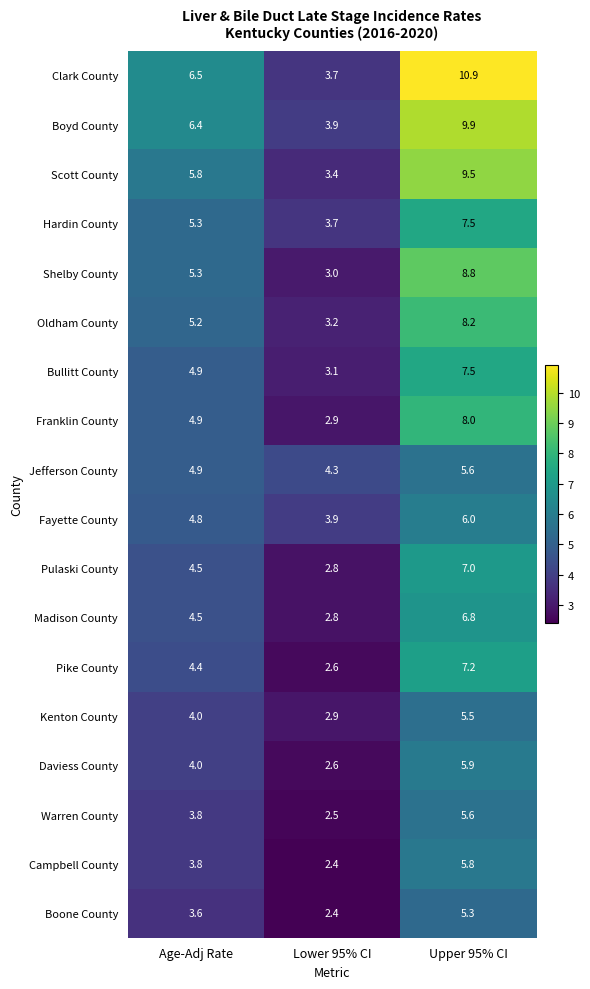

Which series changed the most between Age-Adj Rate and Lower 95% CI?

Clark County